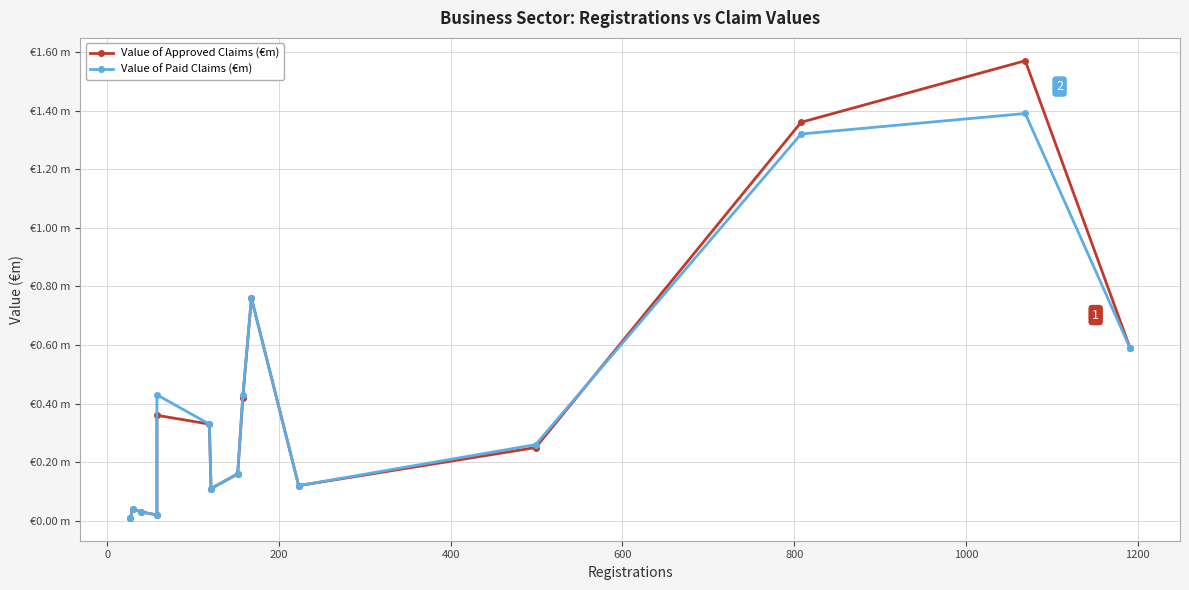

True or false: Value of Paid Claims (€m) and Value of Approved Claims (€m) cross at least once.

True